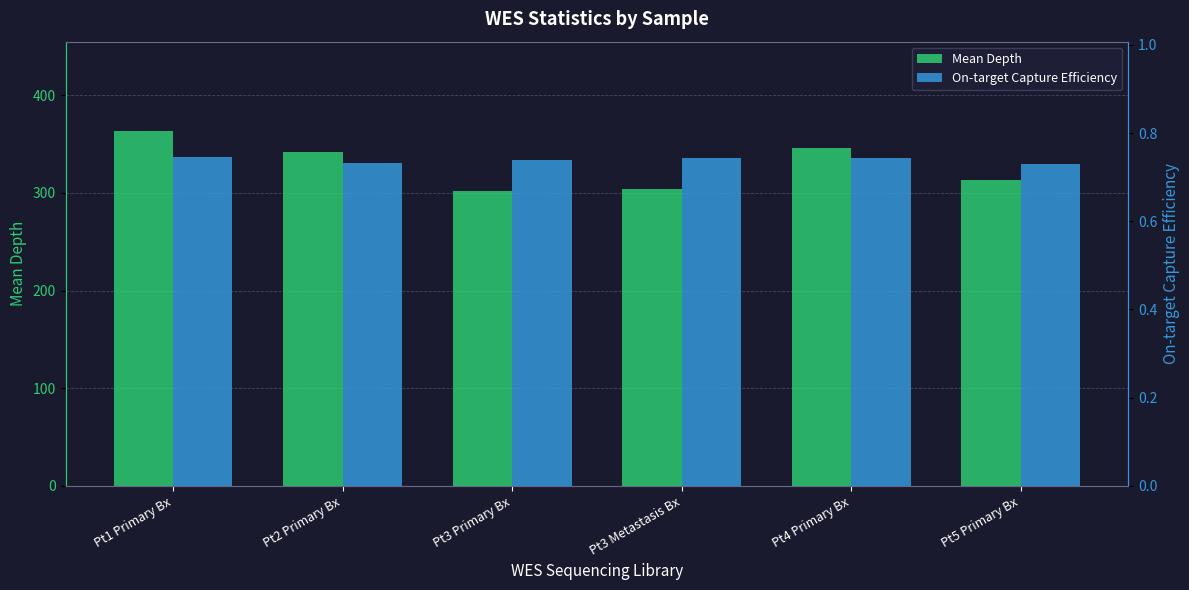

Reading left to right, what are all the values shown in this chart?

Mean Depth: 363.9	341.6	302.3	303.7	346.2	313.5
On-target Capture Efficiency: 0.7	0.7	0.7	0.7	0.7	0.7